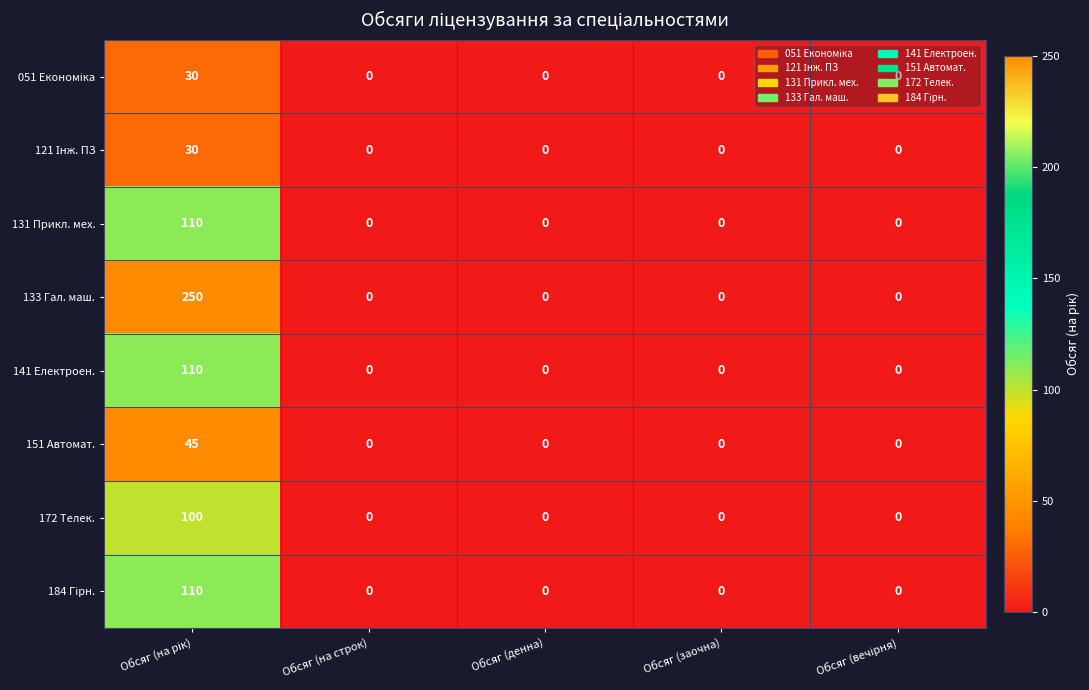

What is the sum of all 172 Телек. values?

100